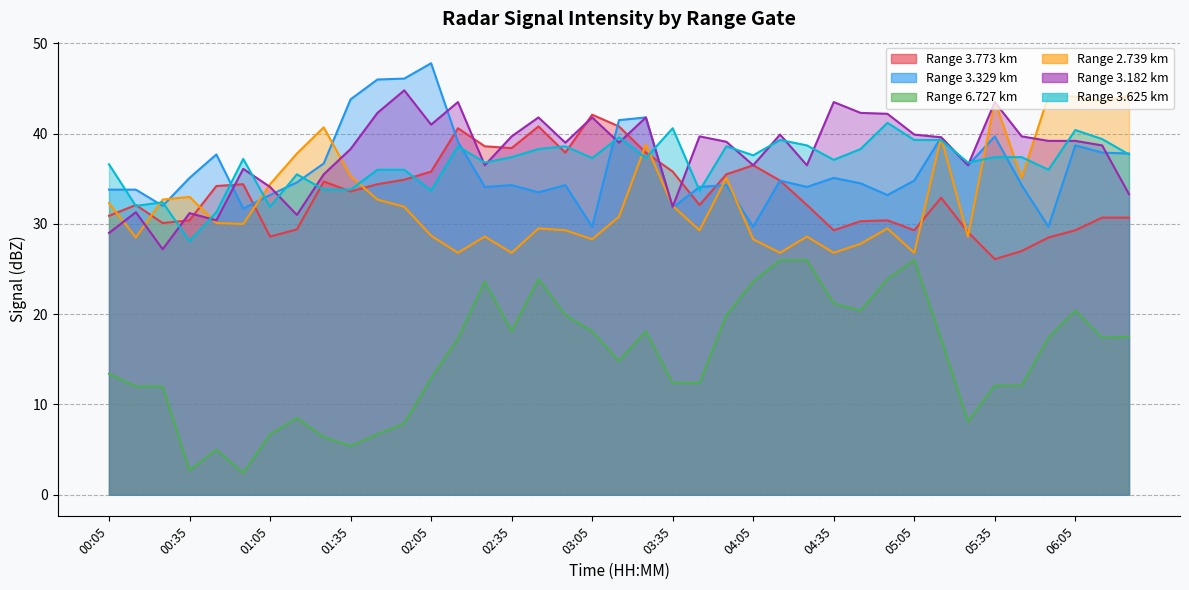

What is the spread (max minus min) of values at 03:45?

27.3